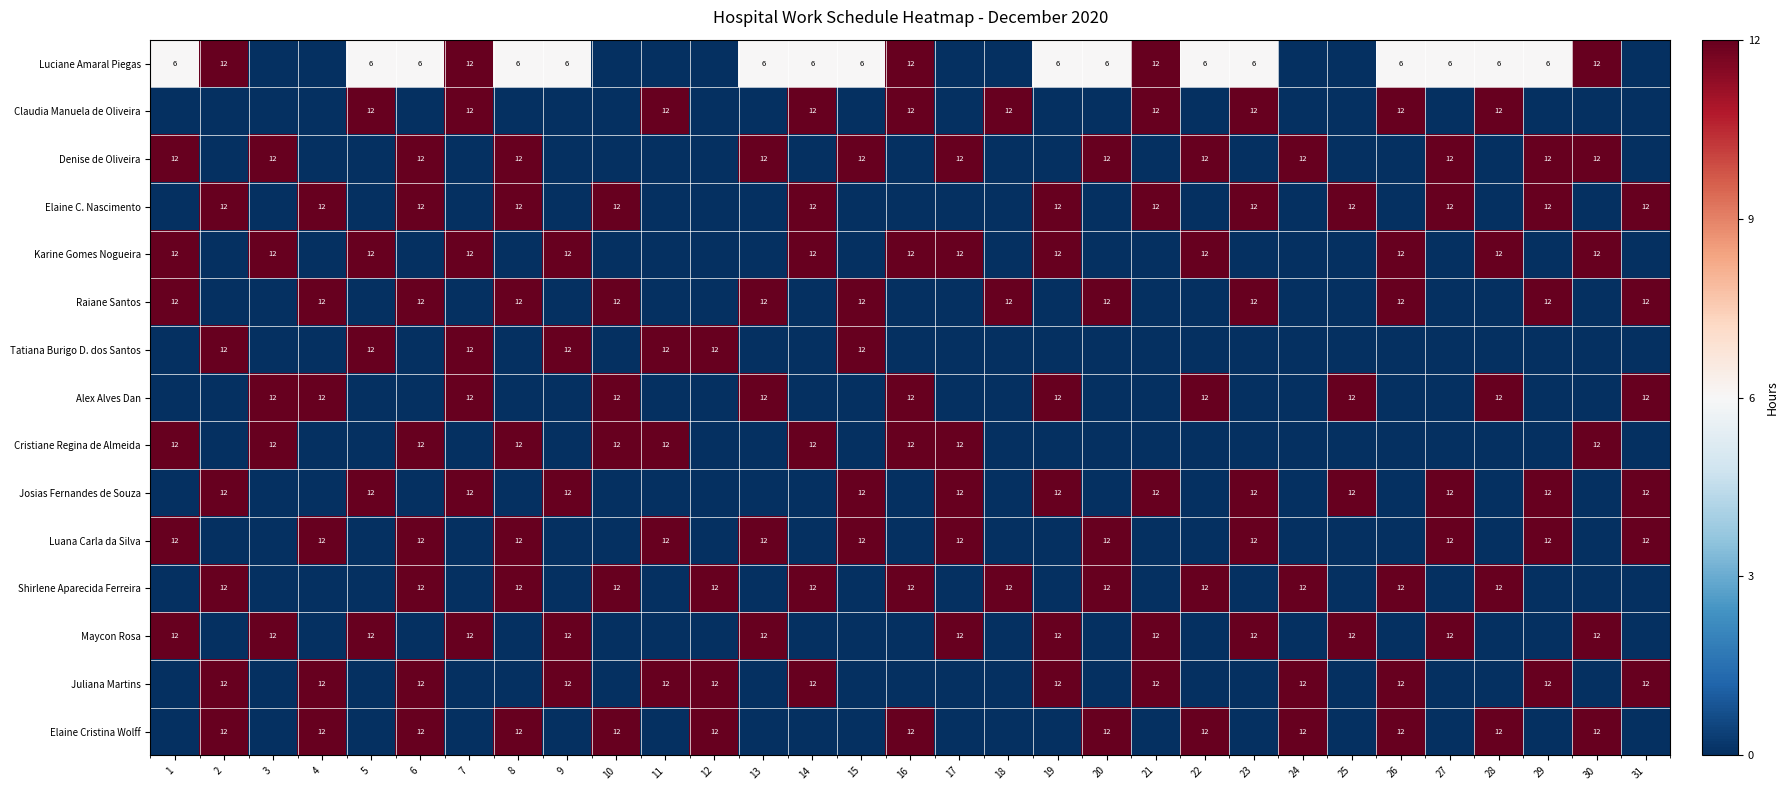

The value of Tatiana Burigo D. dos Santos at 15 is 6. True or false?

False